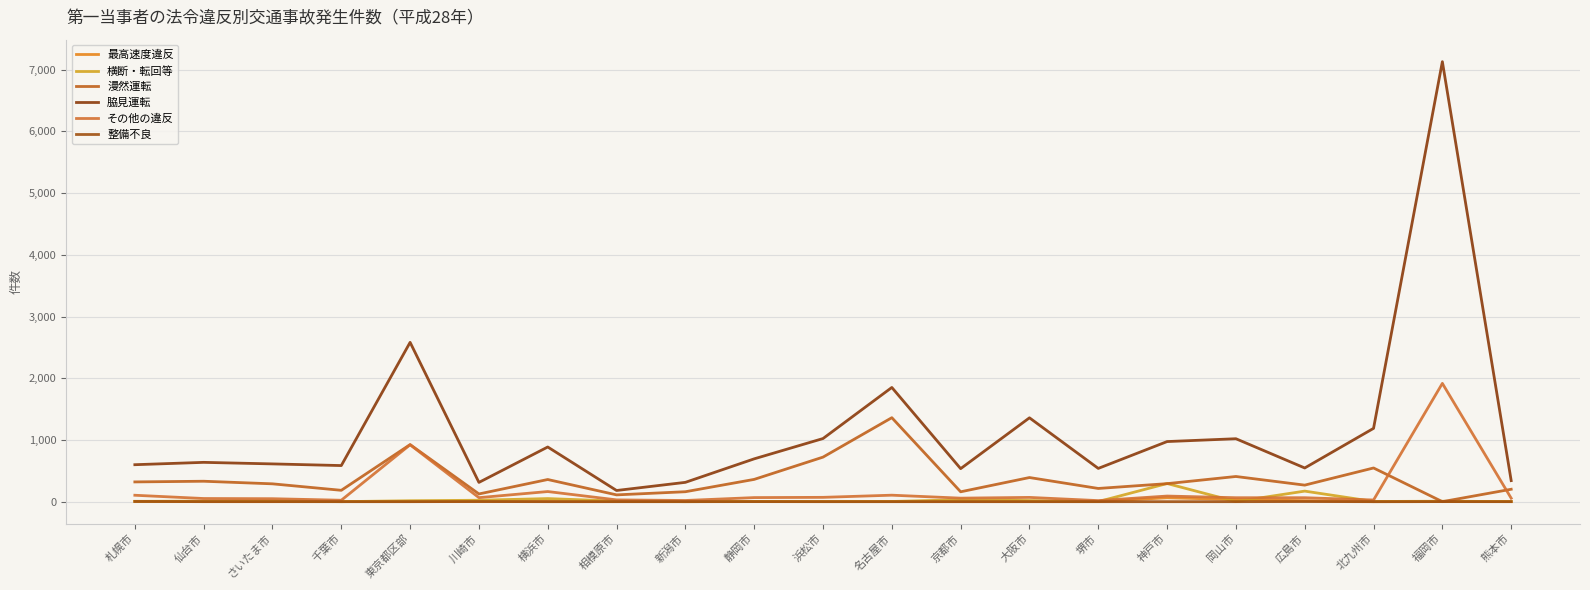

How many lines are shown in the chart?

6